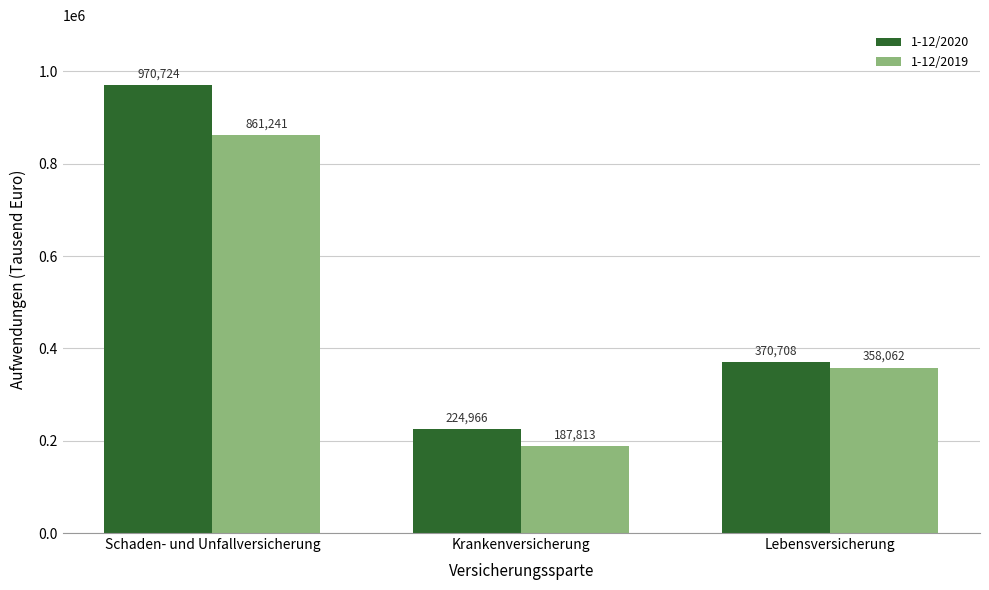

Reading right to left, transcribe all the data shown in this chart.

1-12/2020: Lebensversicherung=370708	Krankenversicherung=224966	Schaden- und Unfallversicherung=970724
1-12/2019: Lebensversicherung=358062	Krankenversicherung=187813	Schaden- und Unfallversicherung=861241